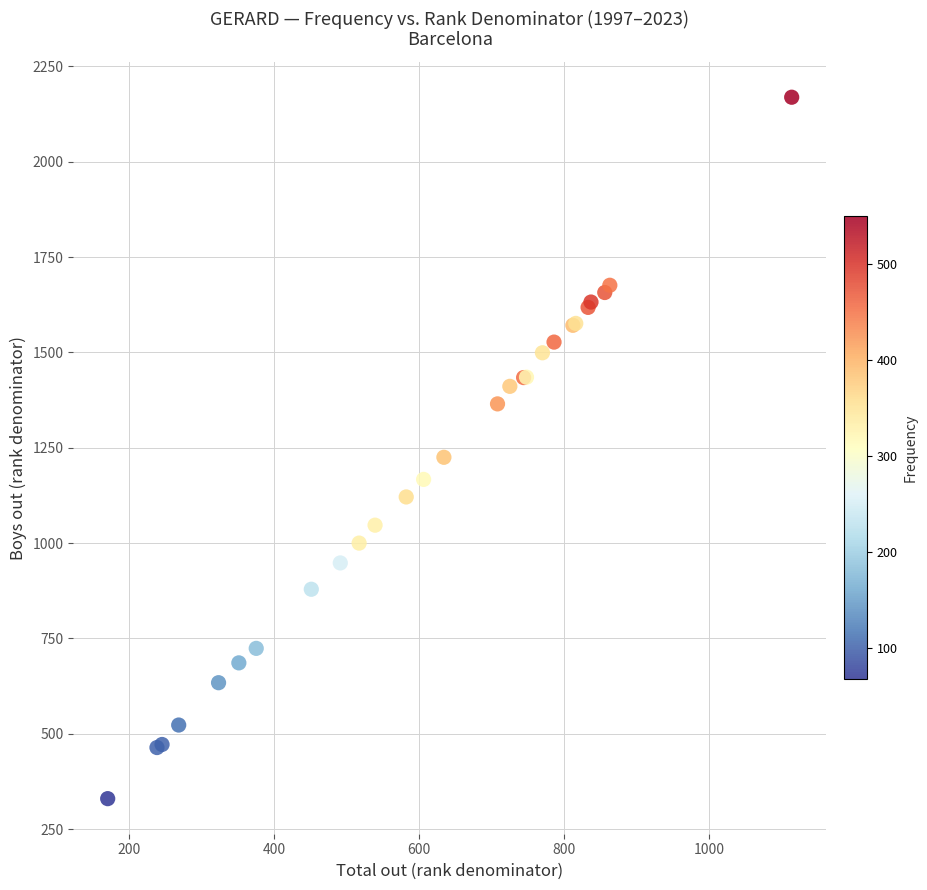

What Y value in the scatter plot is closest to 1249?

1225